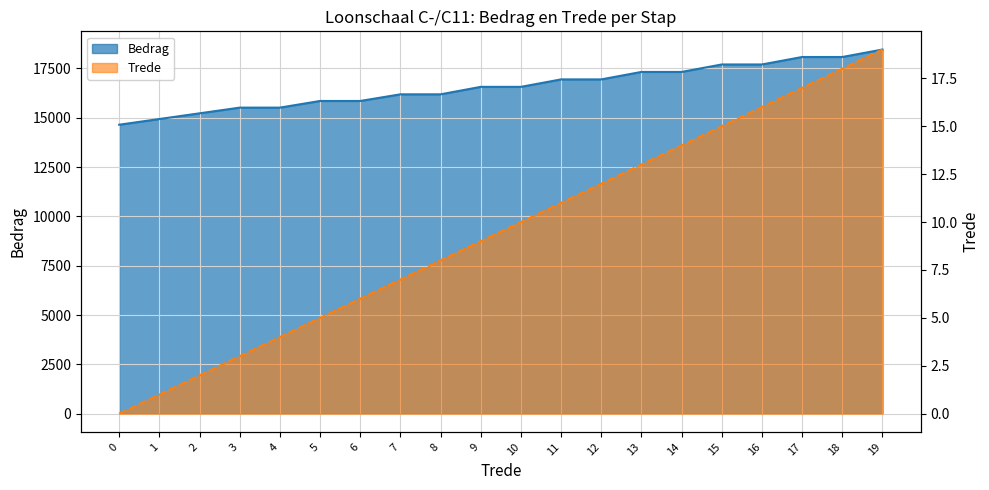

Which series has the largest total across all categories?

Bedrag